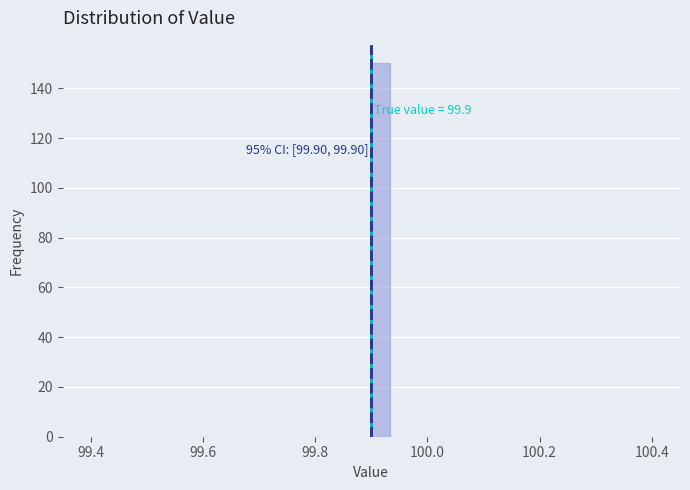

Around what value on the x-axis is the tallest bar? Give the approximate position of its centre, as read against the axis.

99.92